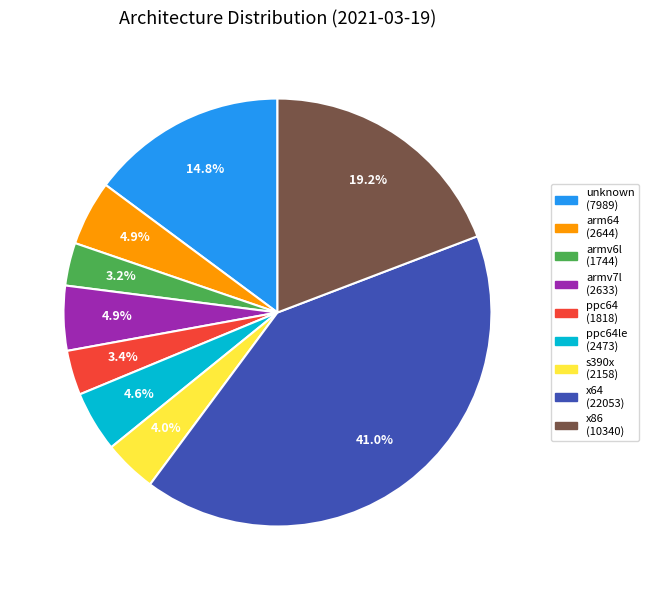

Is there any slice that represents more than half of the pie?

No